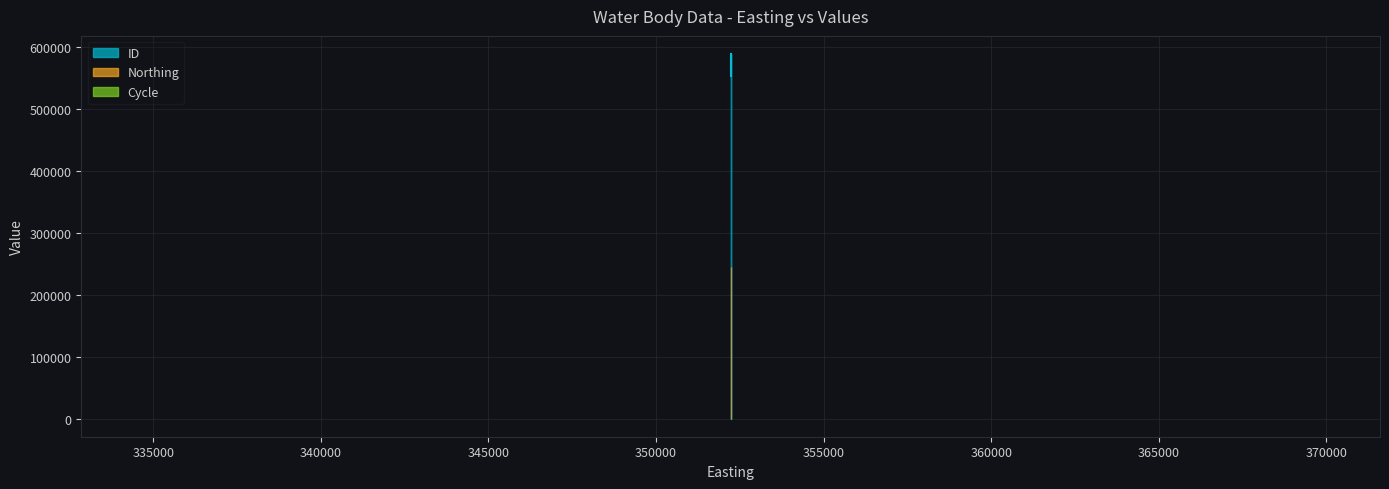

What are all the series names shown in the legend?

ID, Northing, Cycle